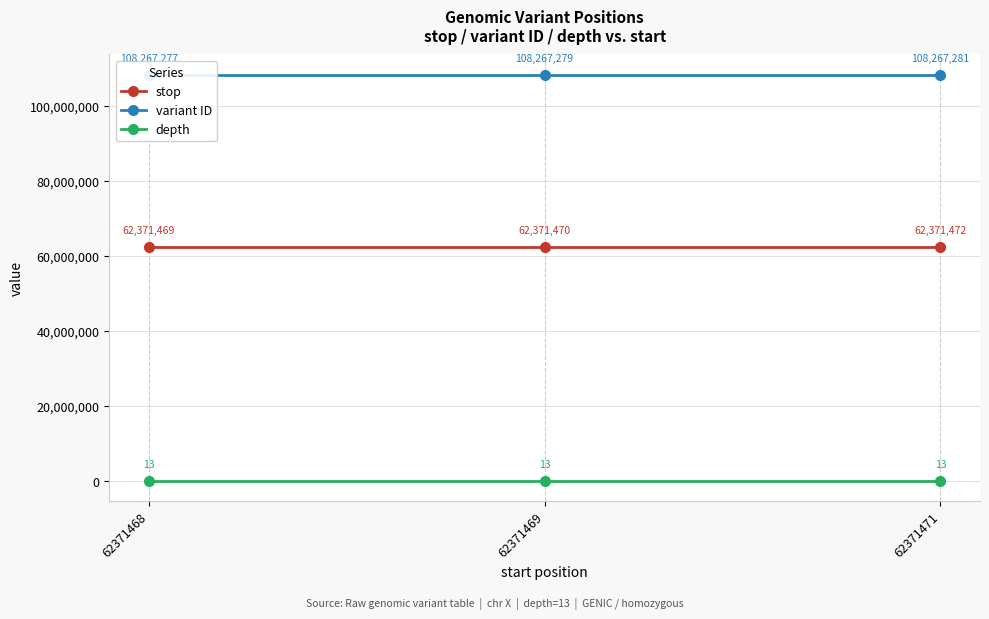

Count the number of data series in this chart.

3